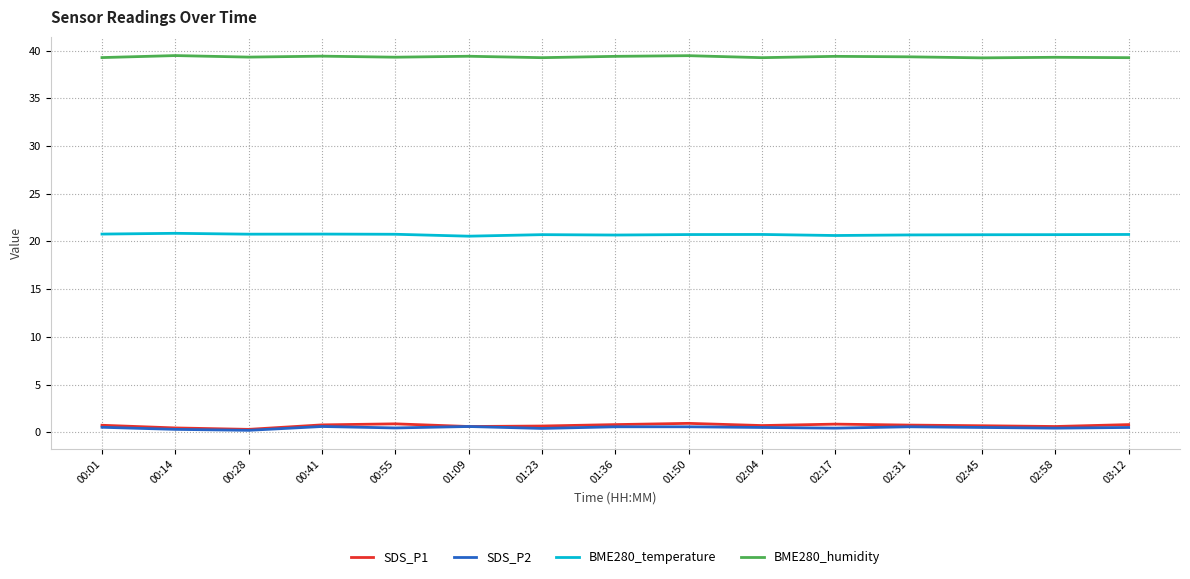

Is the value of SDS_P1 at 00:41 greater than the value of BME280_humidity at 02:04?

No